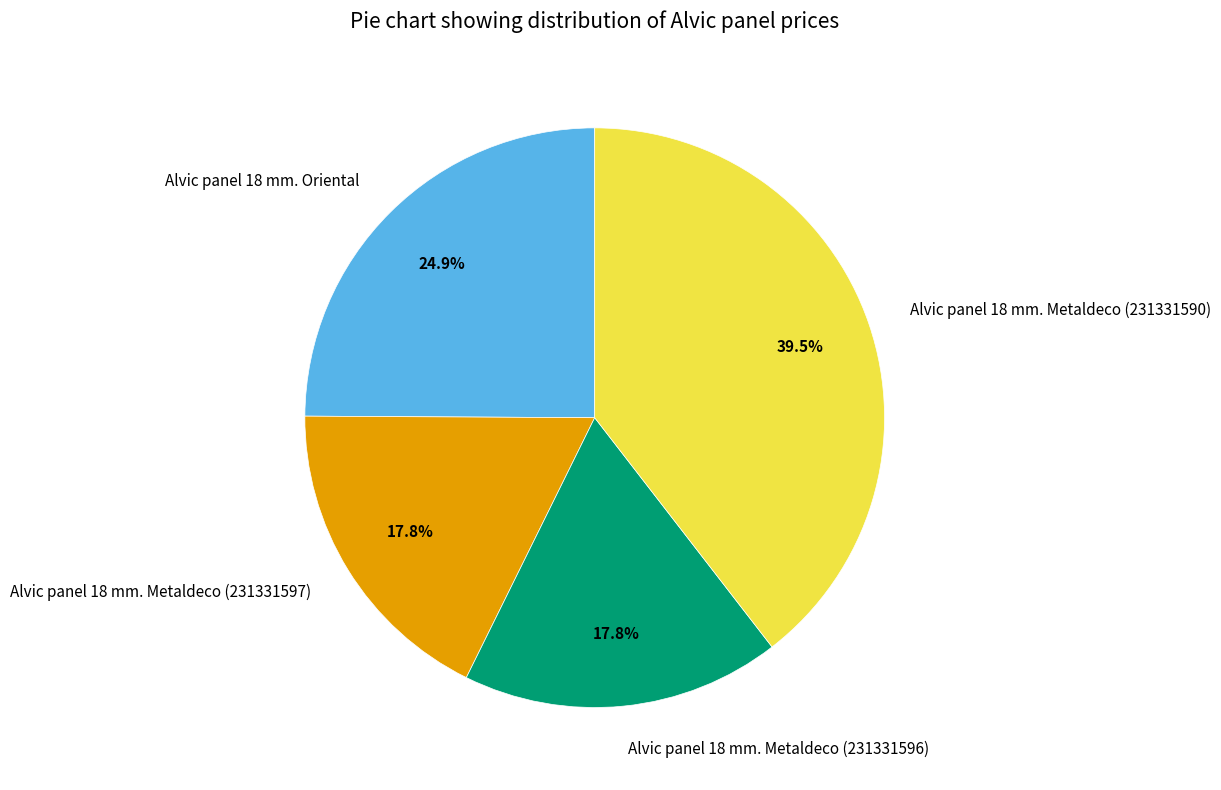

To the nearest percent, what percentage of the pie is Alvic panel 18 mm. Metaldeco (231331597)?

18%